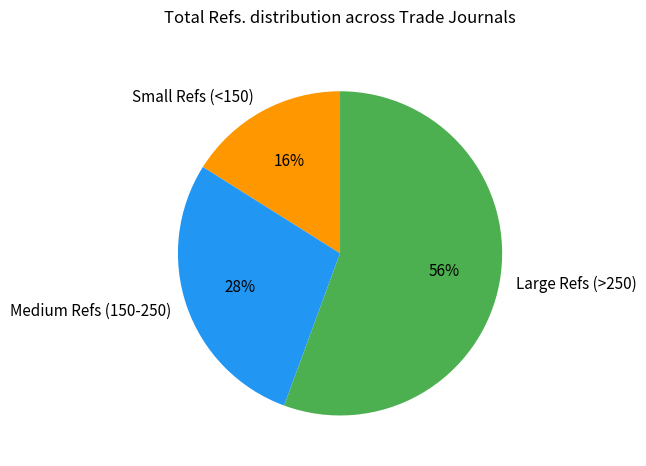

Is there any slice that represents more than half of the pie?

Yes